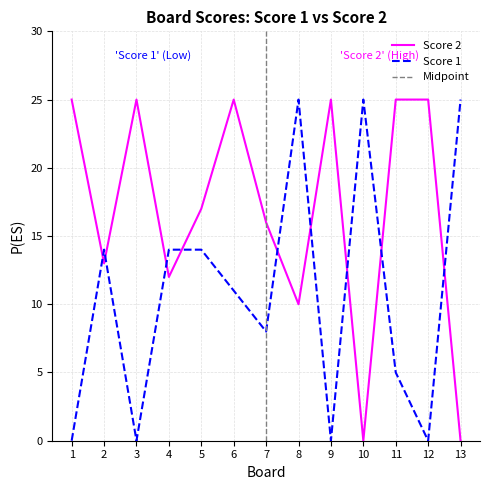

Rank the categories by Score 2 value from lowest to highest.

10, 13, 8, 4, 2, 7, 5, 1, 3, 6, 9, 11, 12